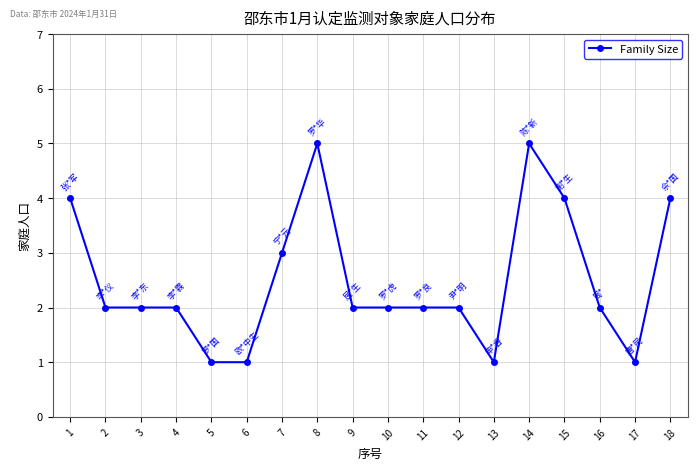

Where does the data first go above 2?

1